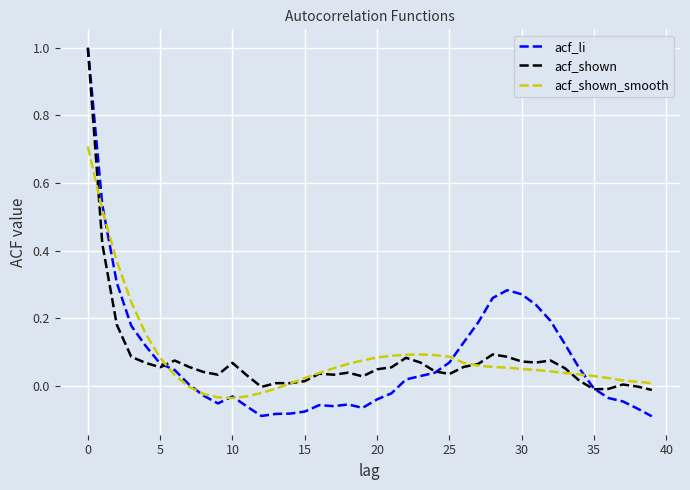

How many lines are shown in the chart?

3